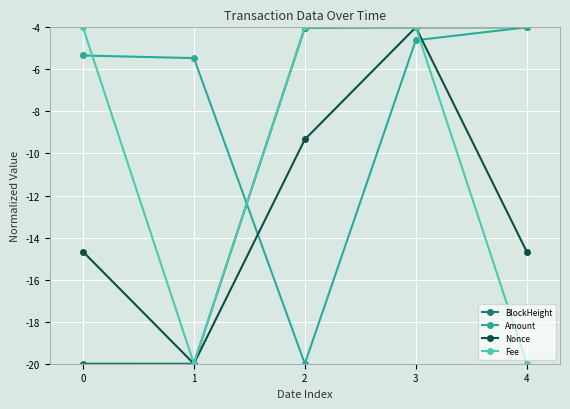

What are all the series names shown in the legend?

BlockHeight, Amount, Nonce, Fee